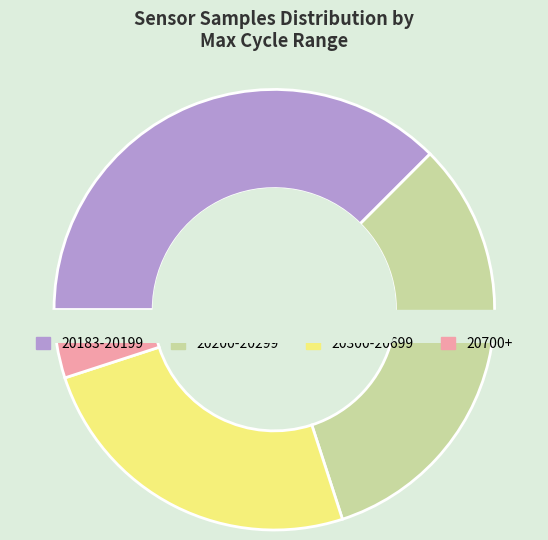

Is it true that 28 is 1% of the pie?

False